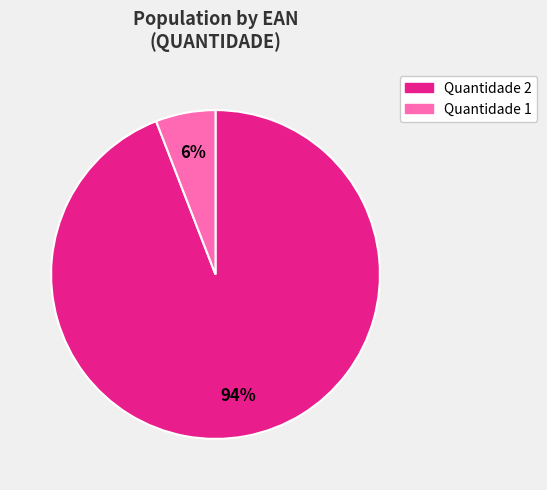

To the nearest percent, what is the difference between the largest and smallest slice percentages?

88%